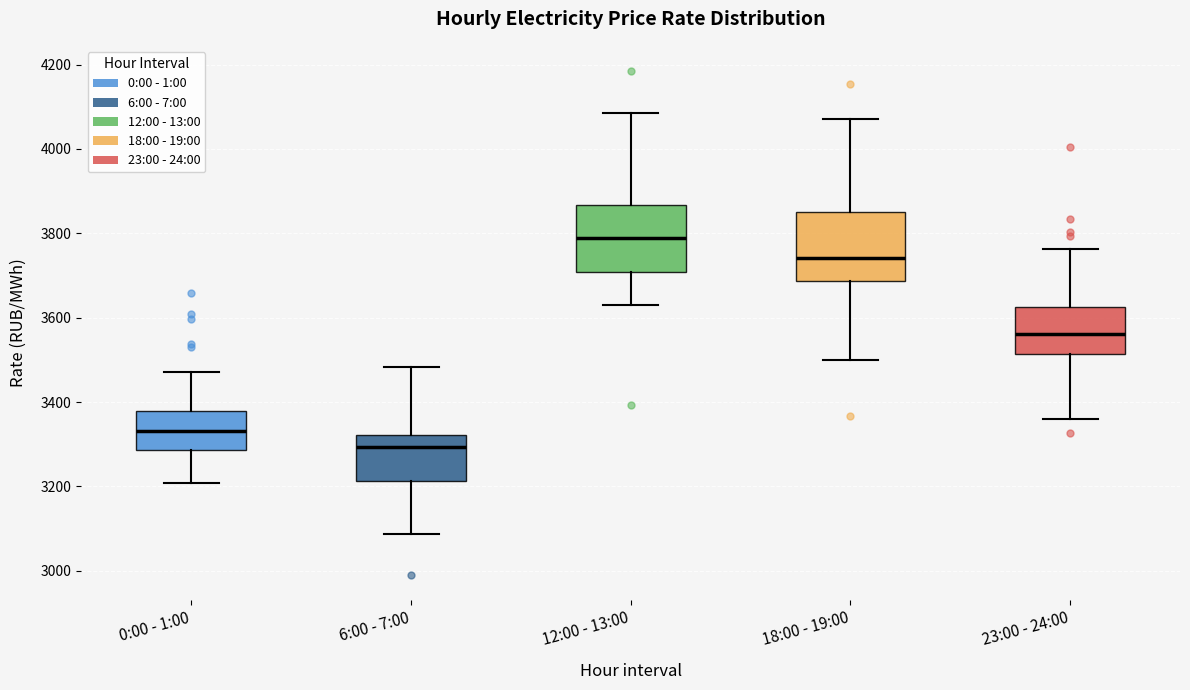

Which box has the highest median line?

12:00 - 13:00